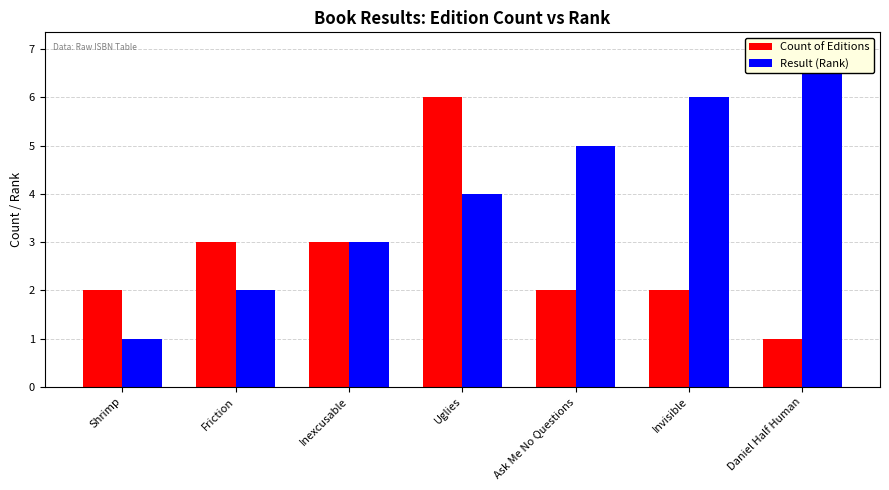

Is it true that Count of Editions equals 2 at Friction?

False